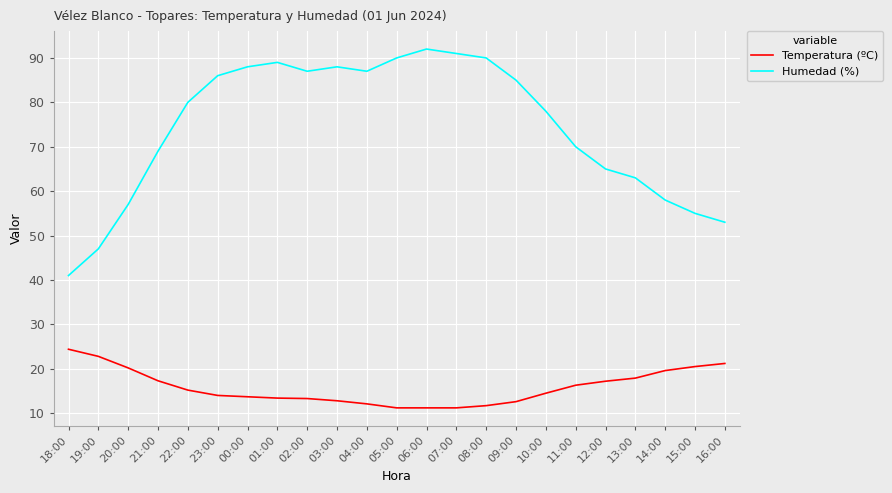

Between 09:00 and 16:00, which series saw the biggest shift?

Humedad (%)